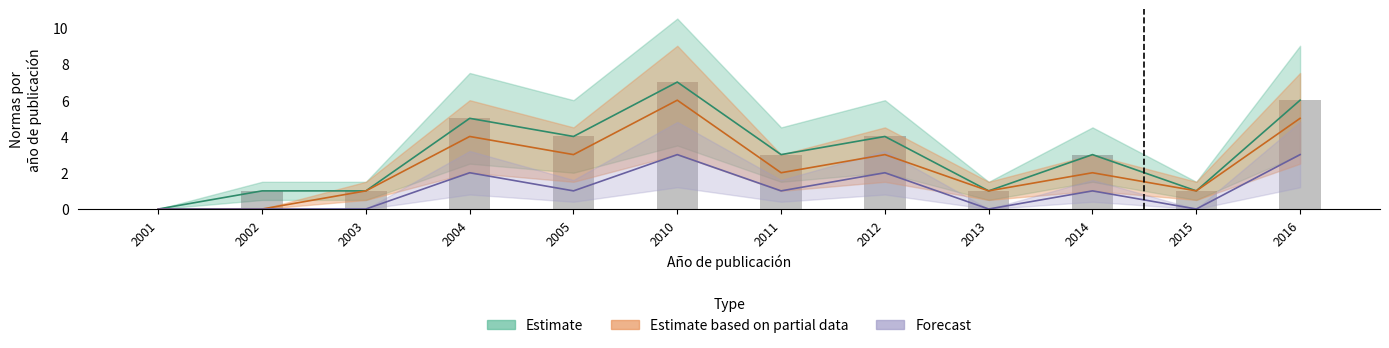

What is the value of the Forecast bar at the 12th from the left?

3